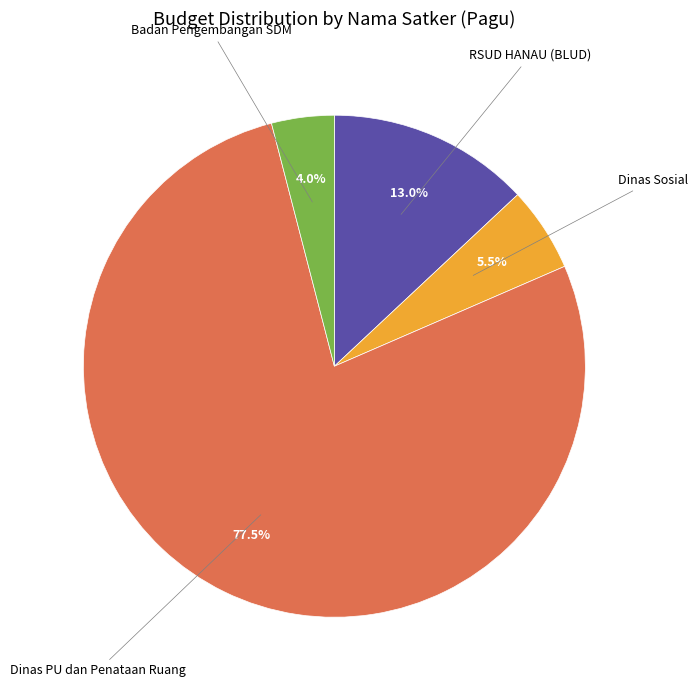

Rank the categories by value from highest to lowest.

Dinas PU dan Penataan Ruang, RSUD HANAU (BLUD), Dinas Sosial, Badan Pengembangan SDM